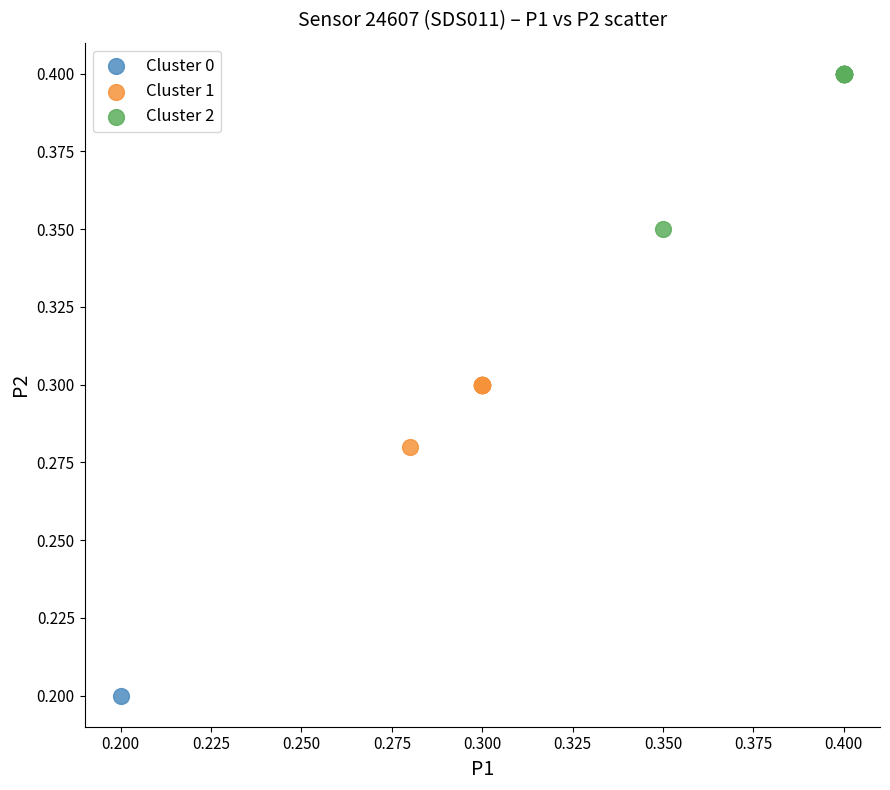

Which series contains the highest Y value?

Cluster 2